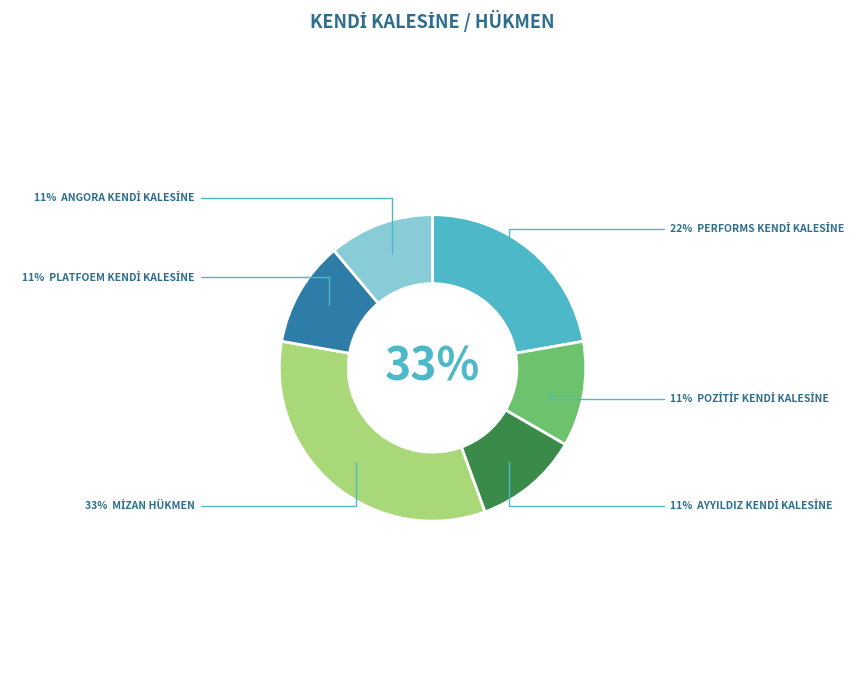

Combined, what portion of the pie is PERFORMS KENDİ KALESİNE and ANGORA KENDİ KALESİNE?

33.3%